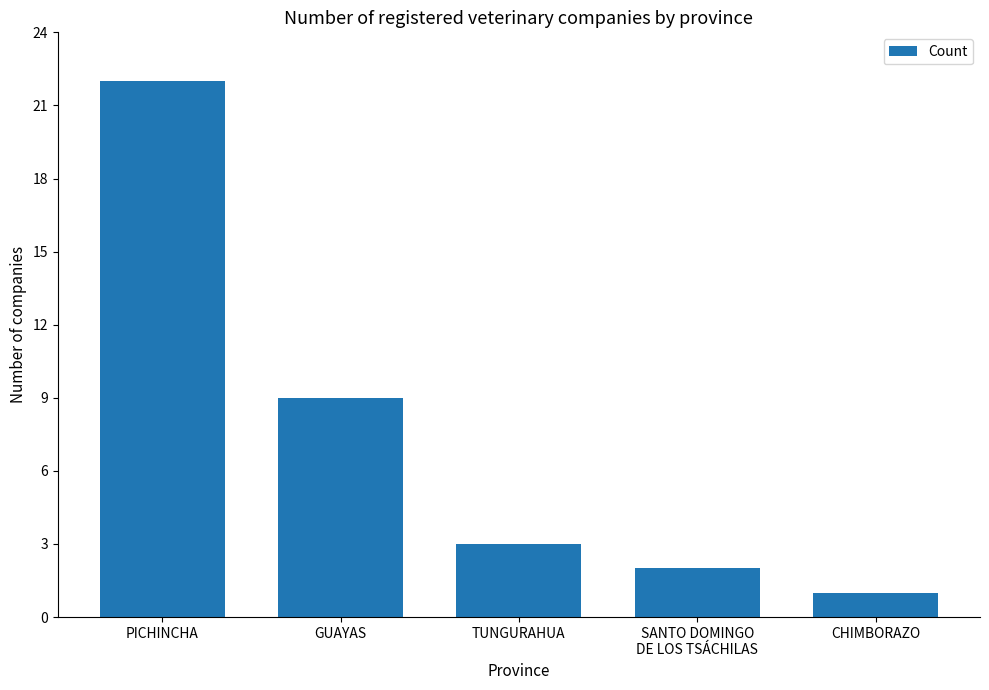

Reading left to right, transcribe all the data shown in this chart.

22	9	3	2	1